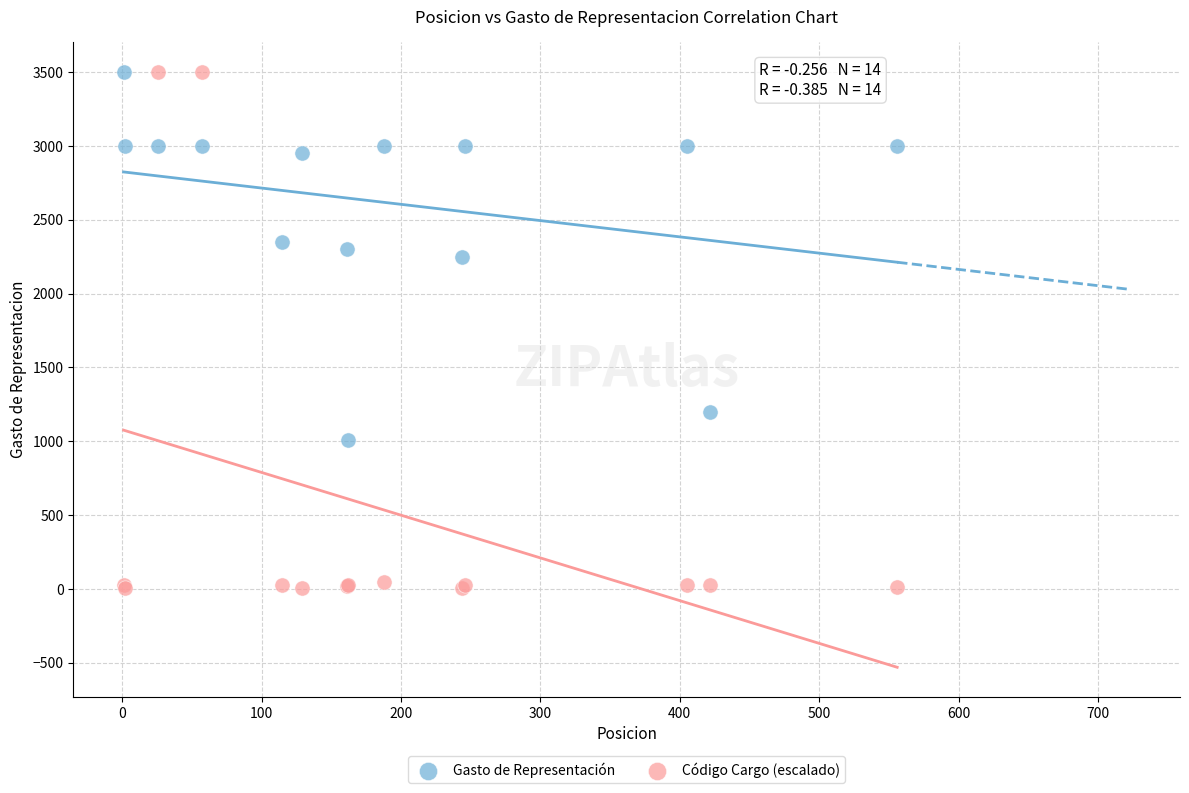

Across all series, what Y value is closest to 1752?

2250.0